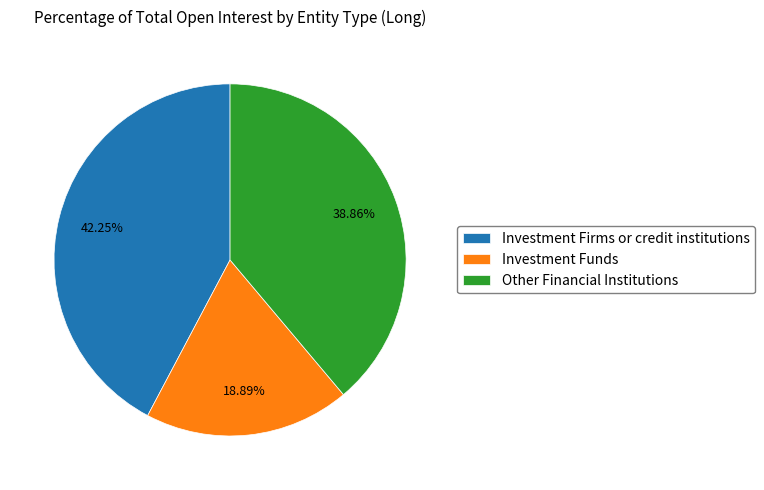

What is the ratio of the value at Investment Funds to the value at Investment Firms or credit institutions?

0.4